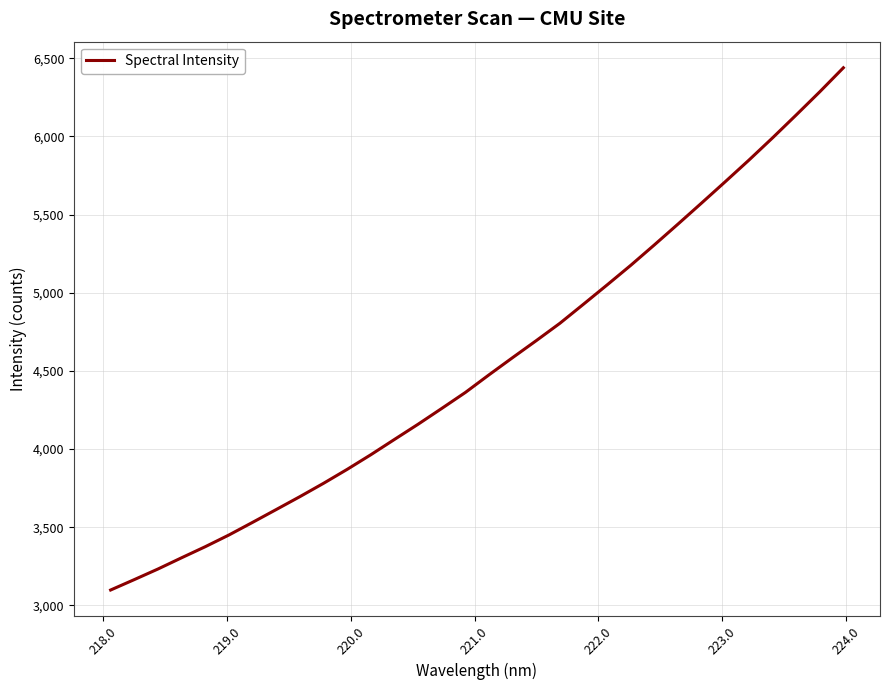

What is the greatest value displayed?

6438.9